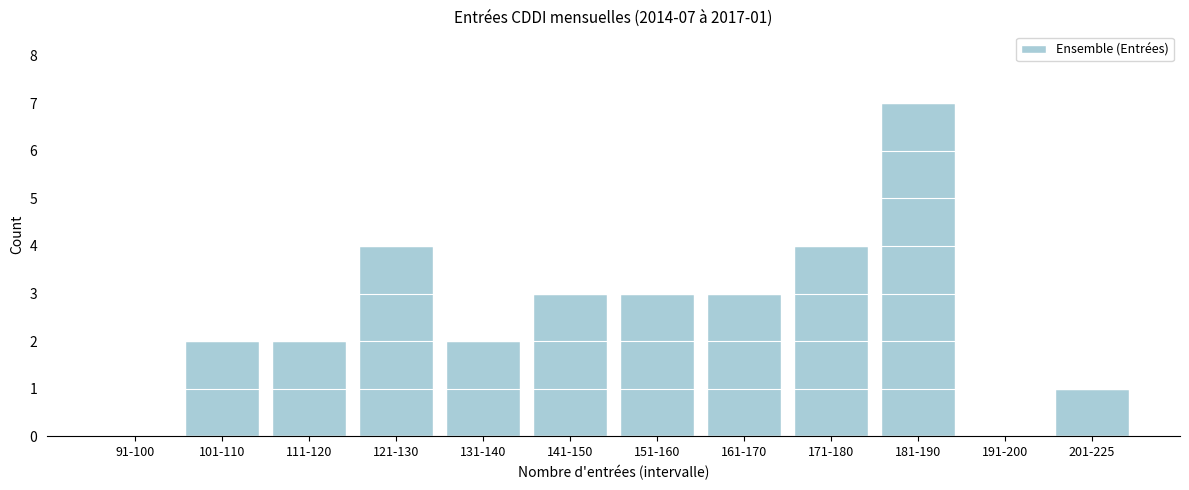

Reading left to right, what are all the values shown in this chart?

91-100=0	101-110=2	111-120=2	121-130=4	131-140=2	141-150=3	151-160=3	161-170=3	171-180=4	181-190=7	191-200=0	201-225=1